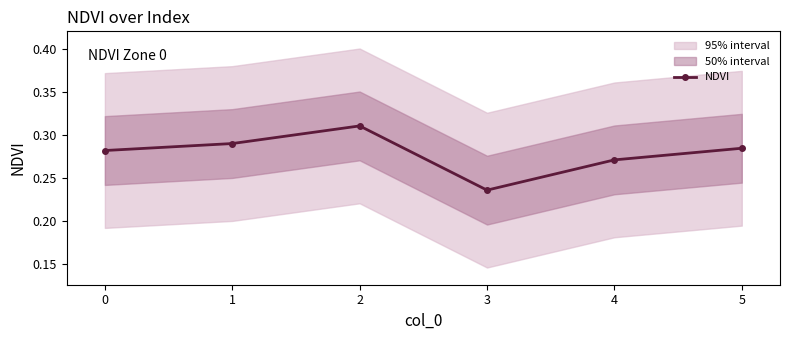

The value of NDVI at 0 is 0.1. True or false?

False